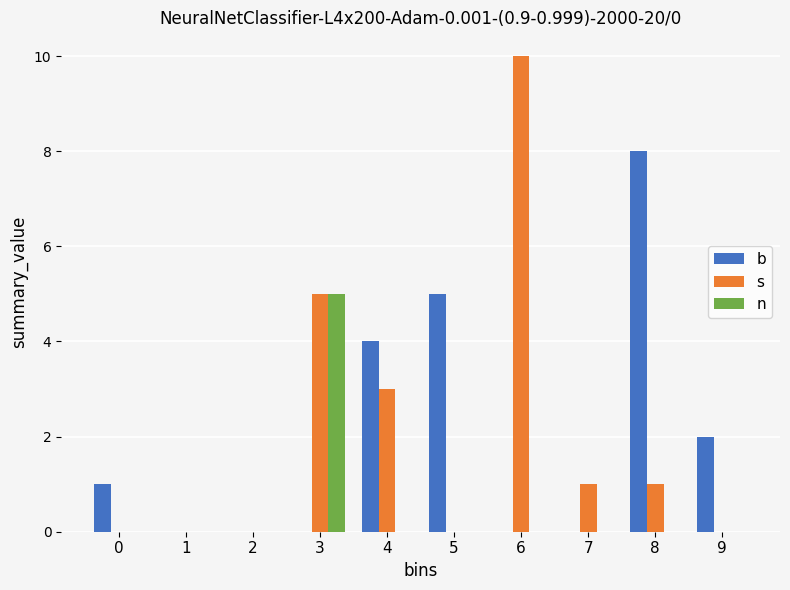

Reading left to right, list all the values displayed in this chart.

b: 0=1	1=0	2=0	3=0	4=4	5=5	6=0	7=0	8=8	9=2
s: 0=0	1=0	2=0	3=5	4=3	5=0	6=10	7=1	8=1	9=0
n: 0=0	1=0	2=0	3=5	4=0	5=0	6=0	7=0	8=0	9=0